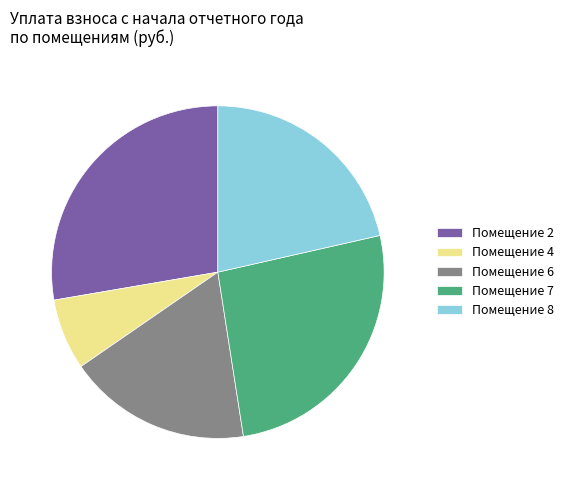

Between Помещение 6 and Помещение 7, which is larger?

Помещение 7